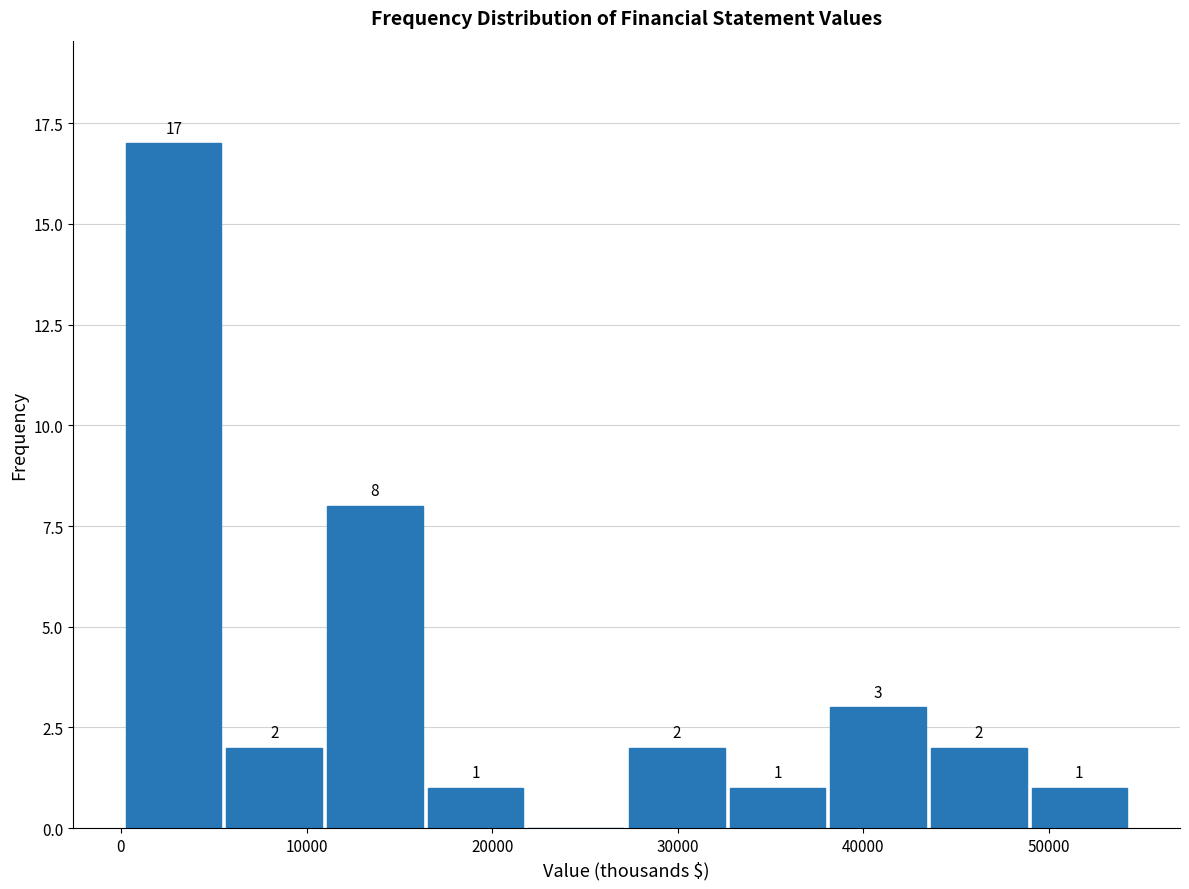

Over which range of the x-axis is the bar tallest?

0 to 6000